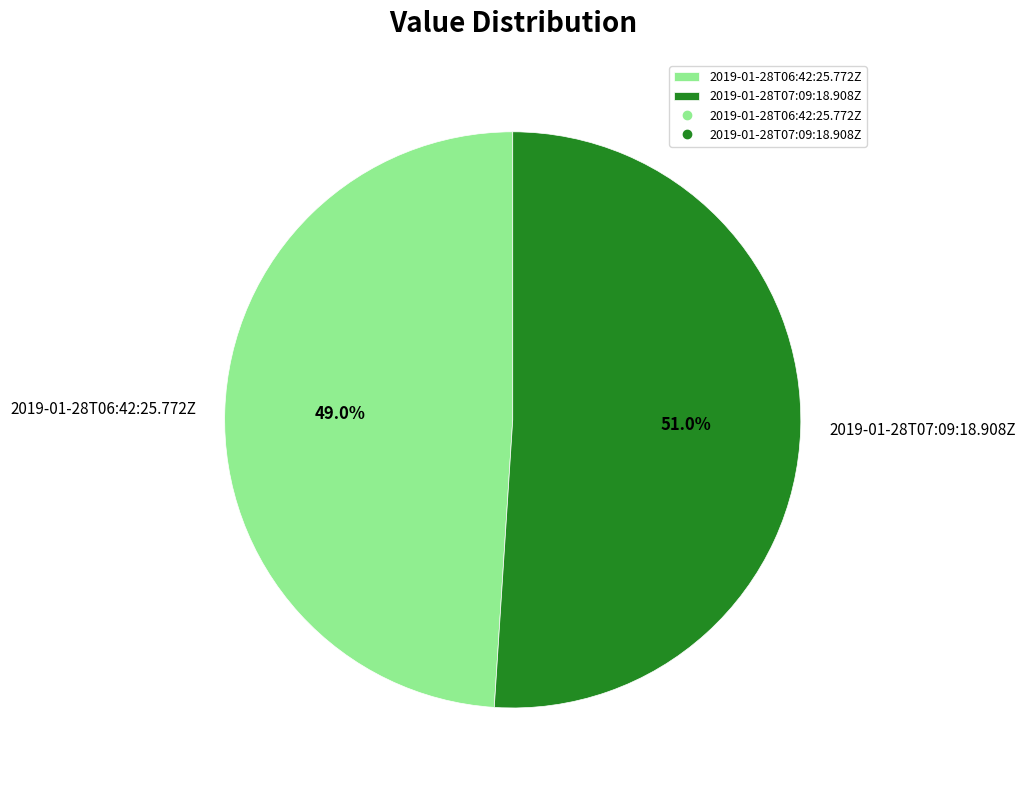

Count the number of slices in the pie.

2